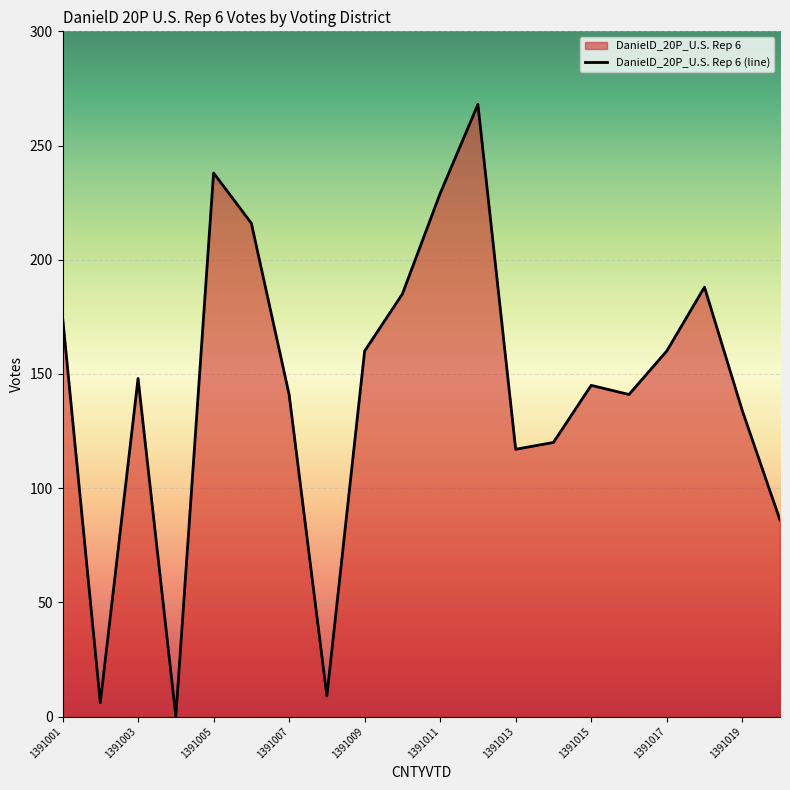

True or false: there are more than 2 points higher than both neighbors.

True